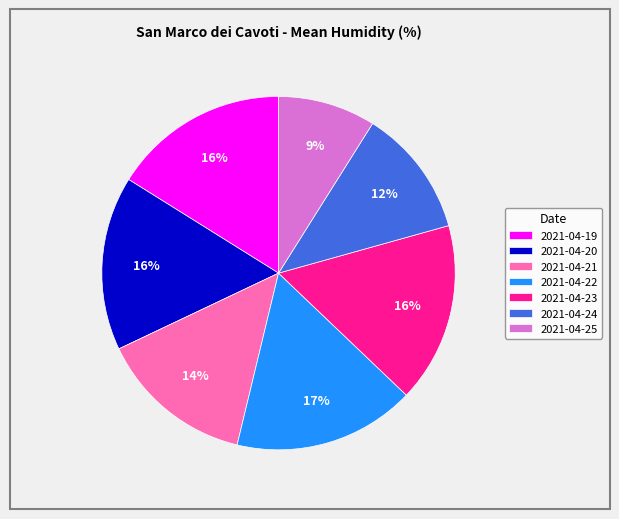

To the nearest percent, what percentage of the pie is 2021-04-25?

9%